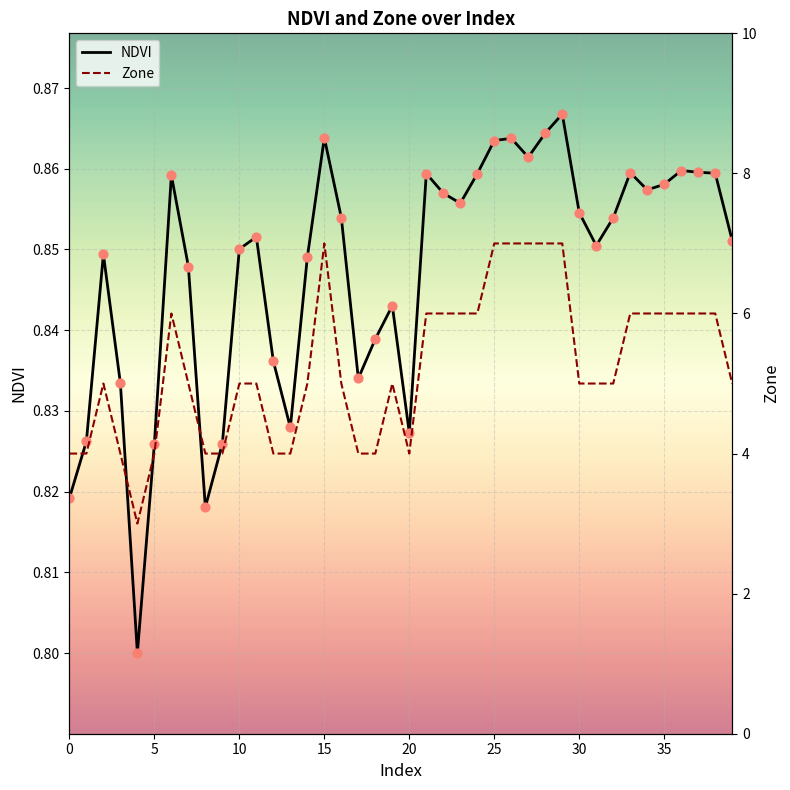

Is the value of Zone at 0 greater than the value of NDVI at 5?

Yes